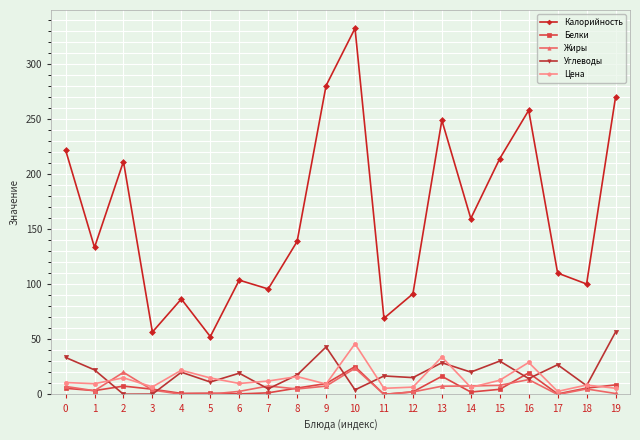

At which category does Калорийность reach its first local peak?

2